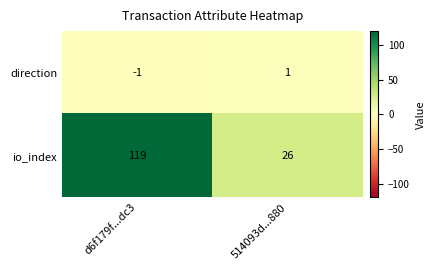

Reading right to left, transcribe all the data shown in this chart.

direction: 1	-1
io_index: 26	119